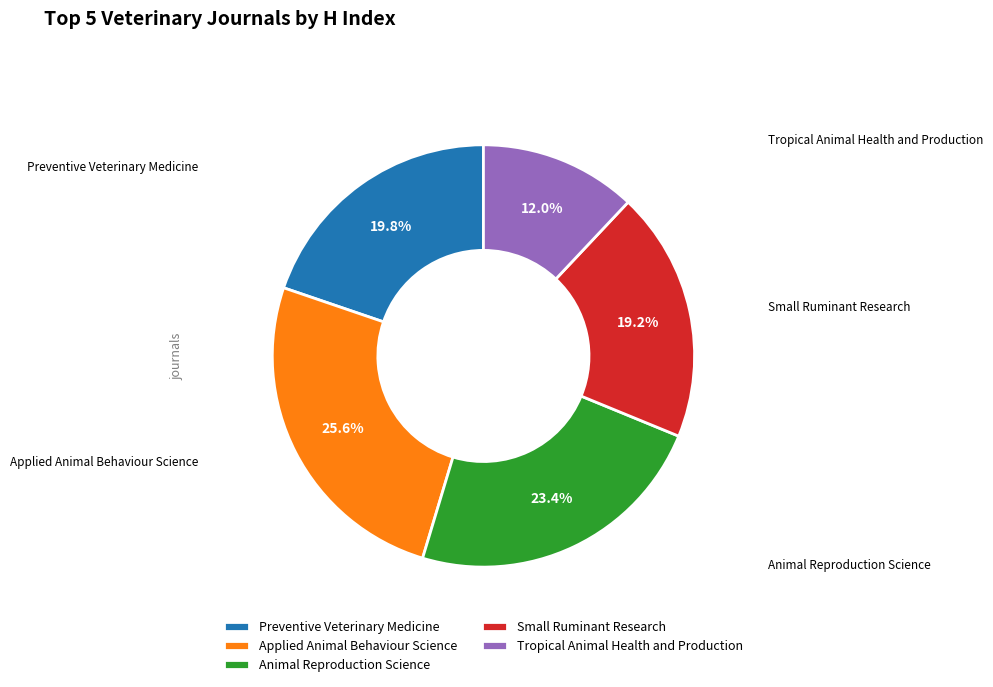

Which has a higher value, Animal Reproduction Science or Applied Animal Behaviour Science?

Applied Animal Behaviour Science